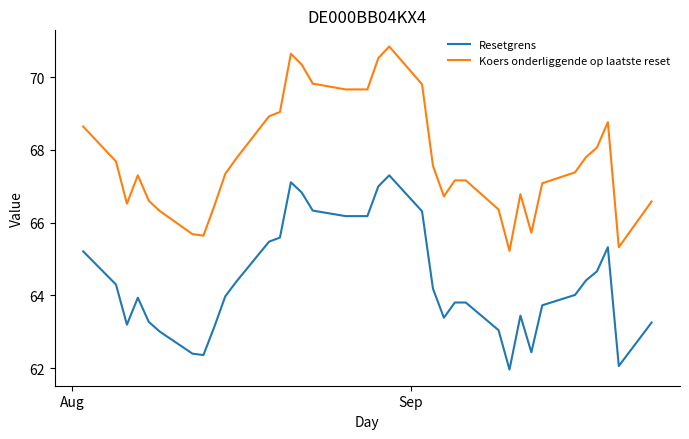

What is the difference between the maximum and minimum values in the Resetgrens series?

5.3